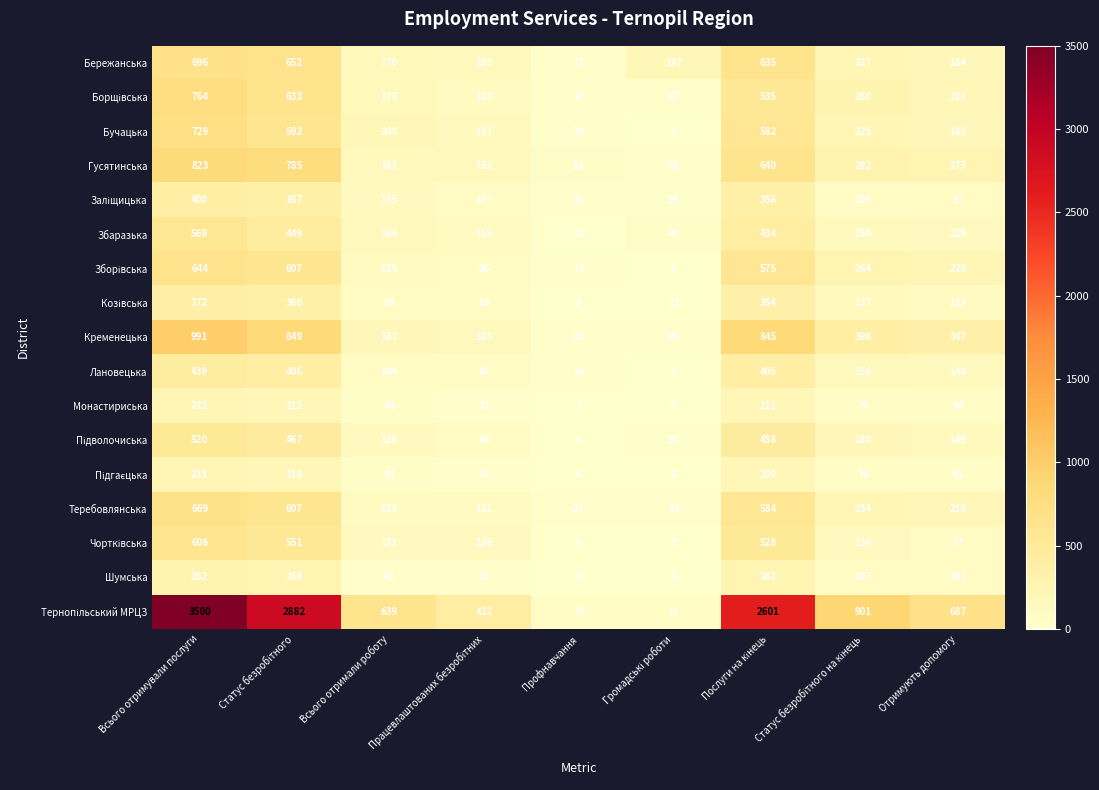

How many data points does each series have?

9